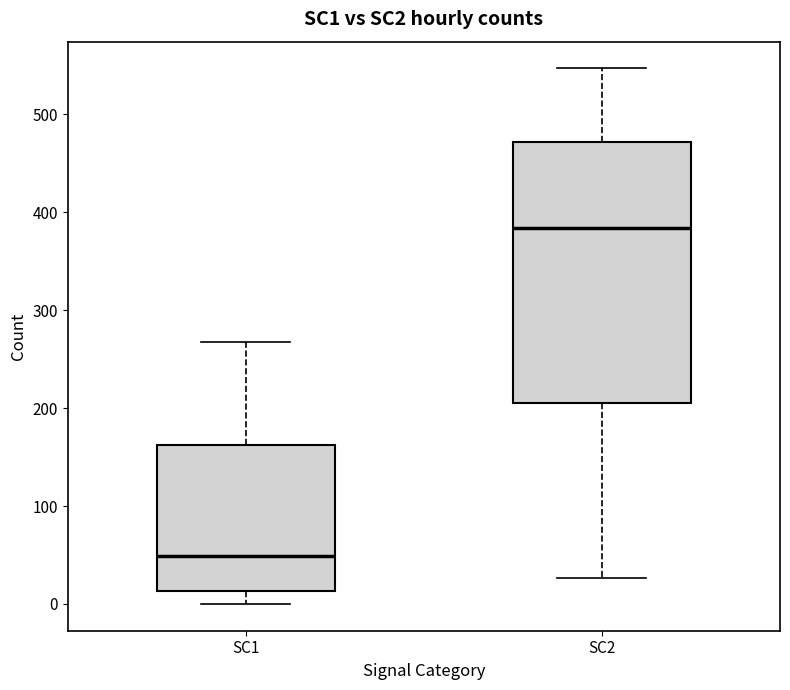

Which box is the tallest, from its lower edge to its upper edge?

SC2